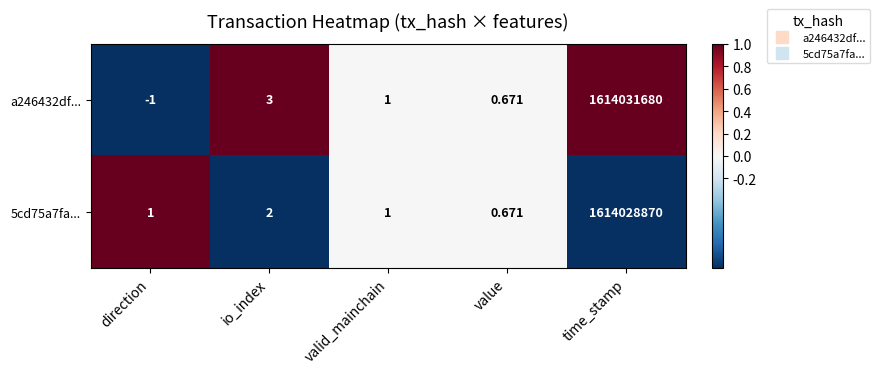

Rank the series by their maximum value, from lowest to highest.

5cd75a7fa..., a246432df...